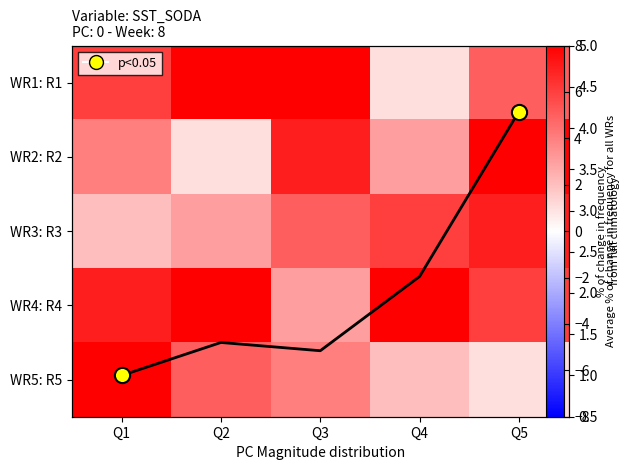

What is the spread (max minus min) of values at Q1?

8.0